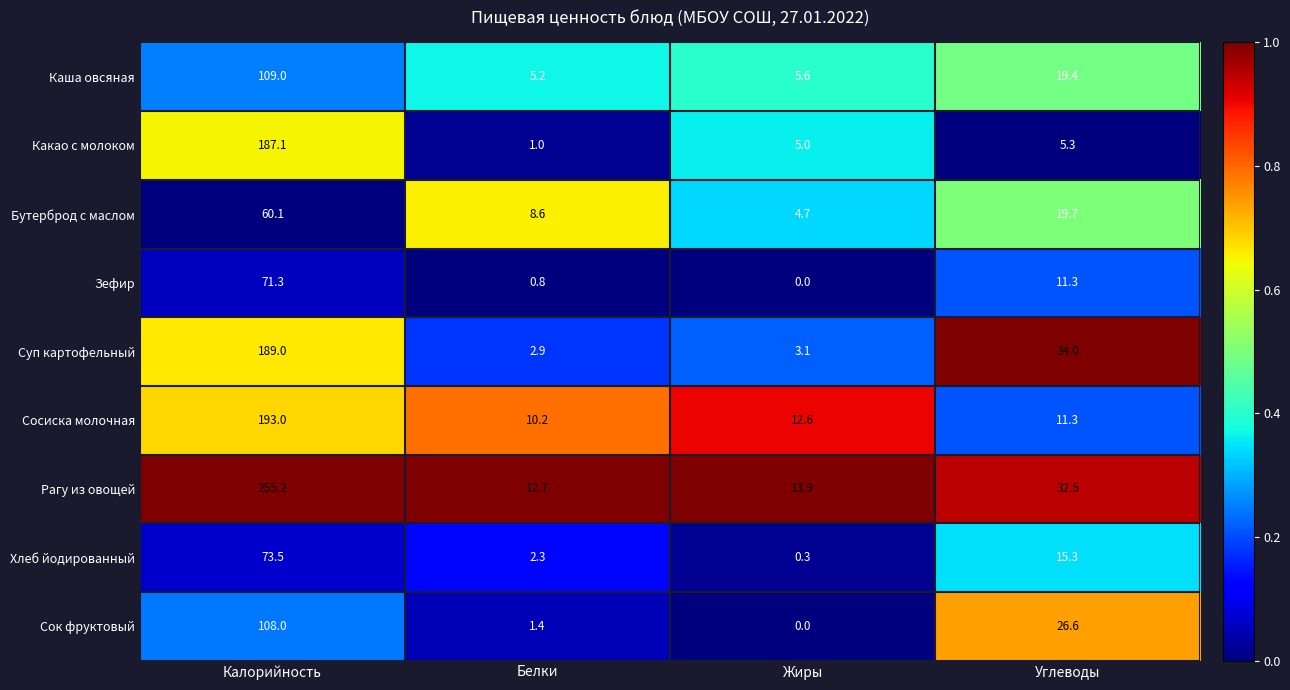

What is the difference between the highest and lowest values at Белки?

11.9